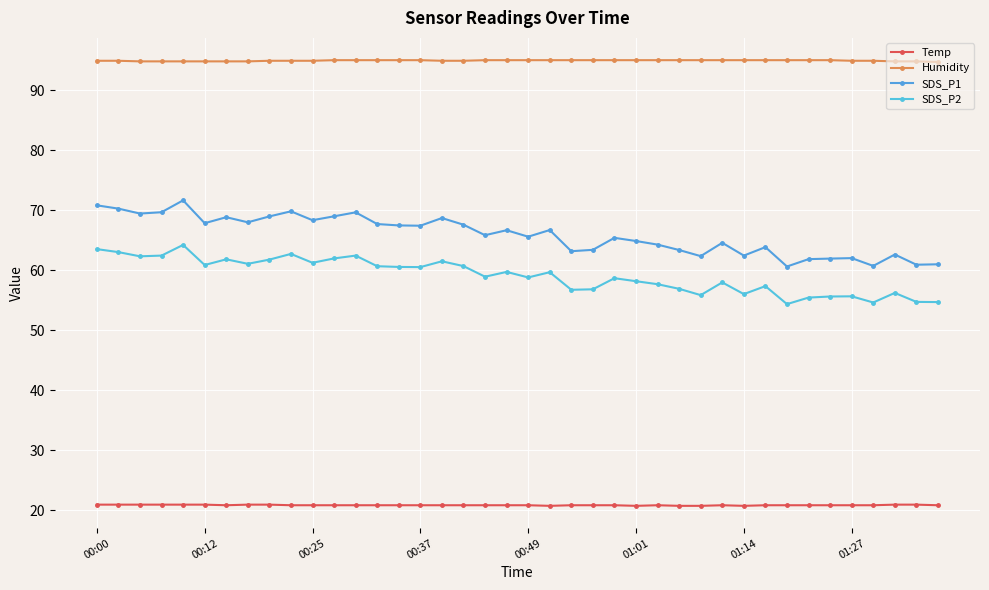

How many series are shown in this chart?

4